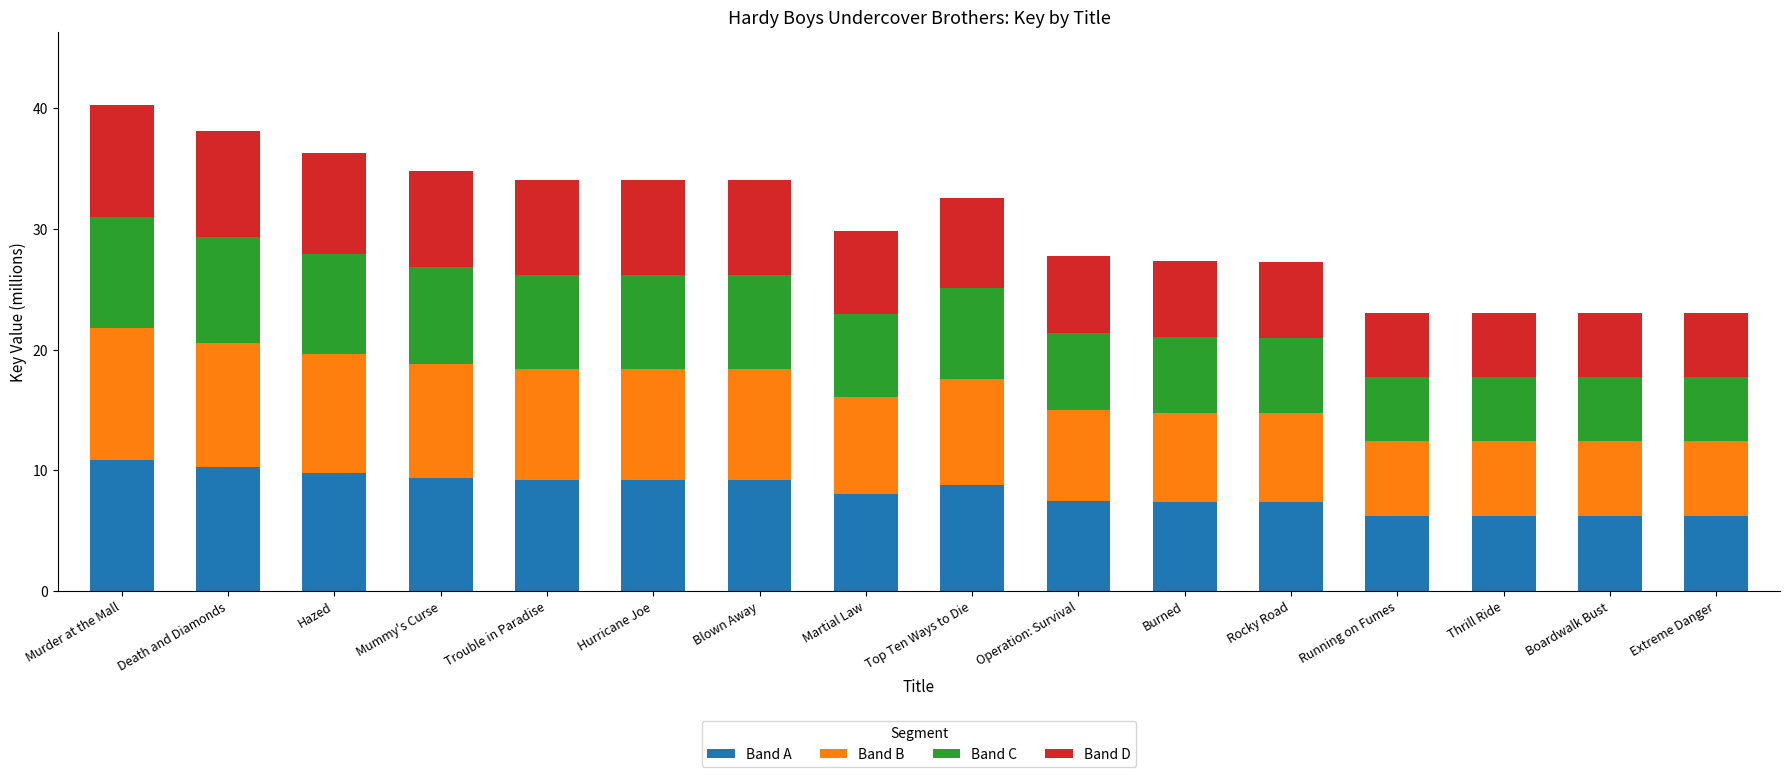

True or false: Band A has a value of 9.2 at Hurricane Joe.

True